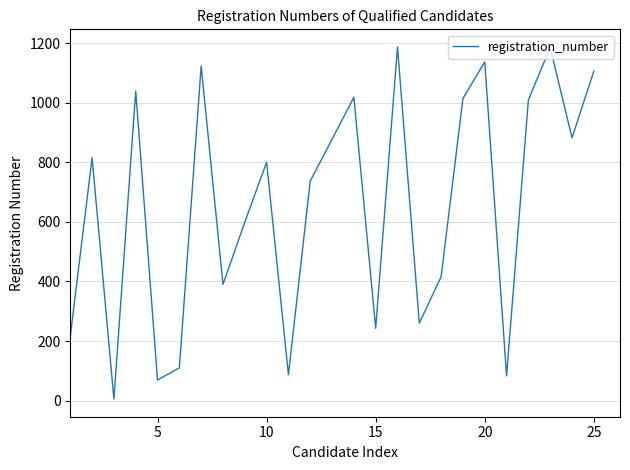

What is the difference between the maximum and minimum values?

1182